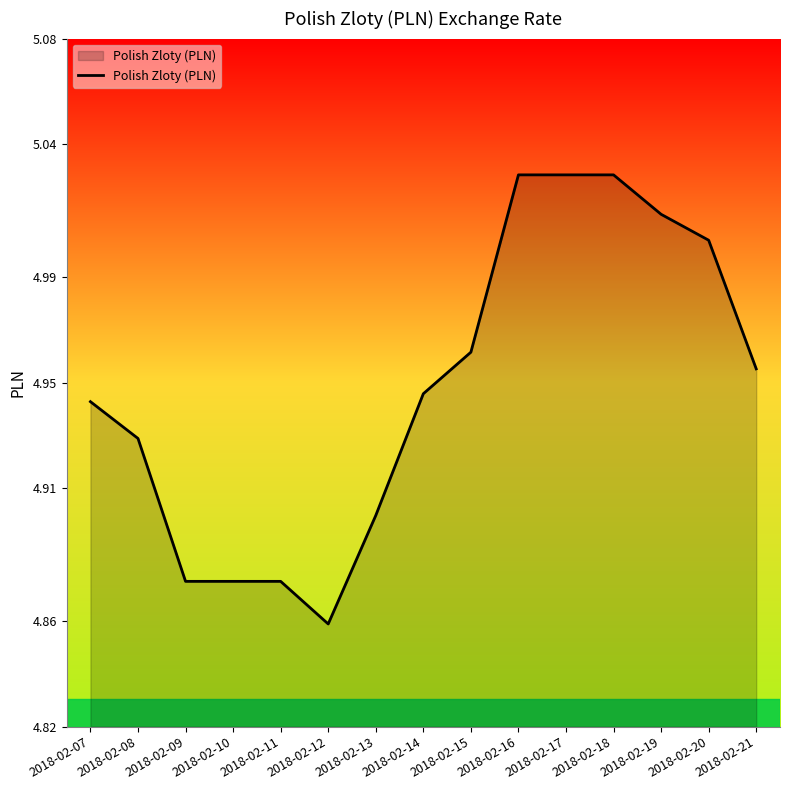

Does the chart display data point markers on the line(s)?

No